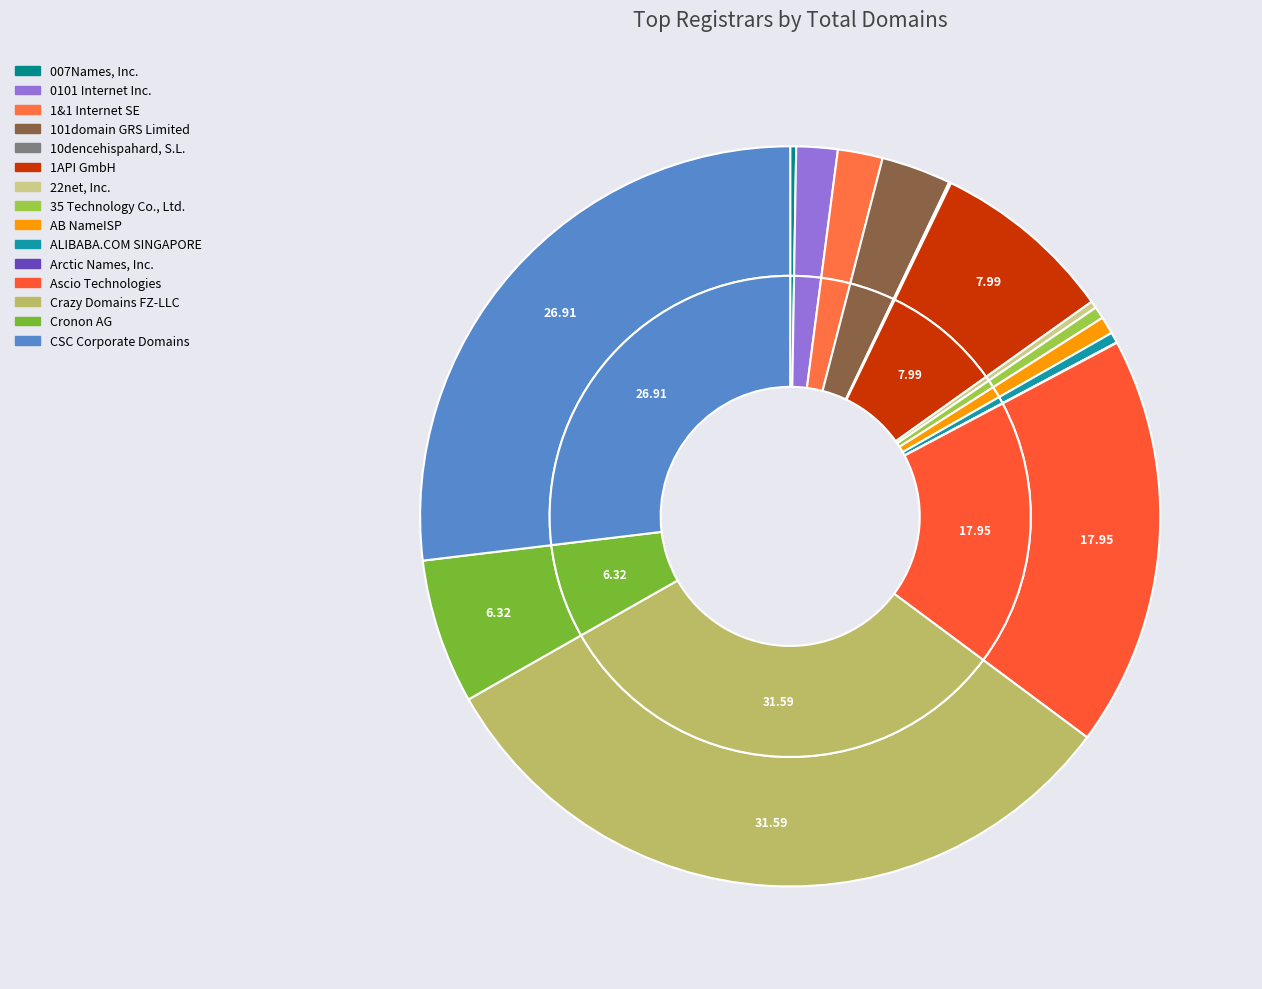

The 007Names, Inc. slice represents 0% of the pie. True or false?

True